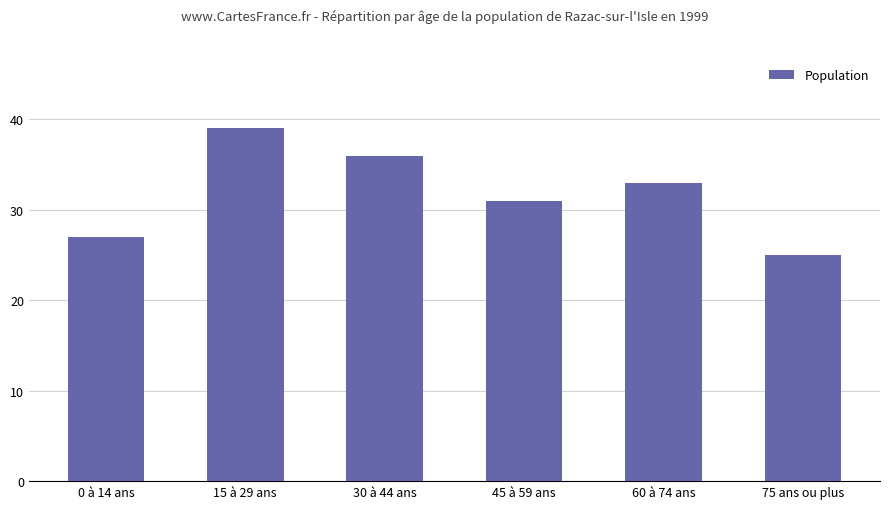

Does the chart contain stacked bars?

No